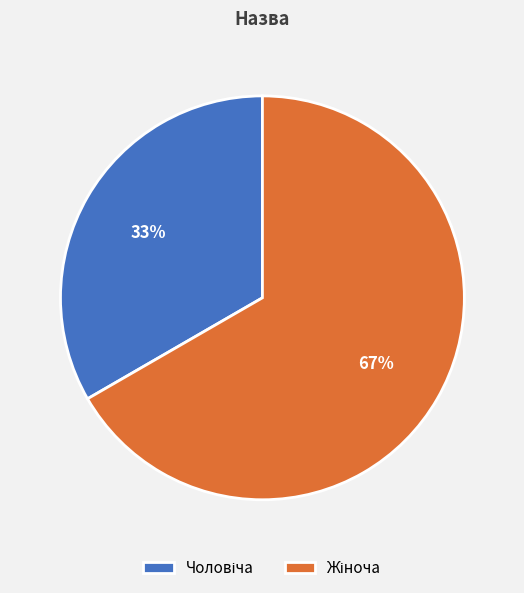

Does any single category account for the majority?

Yes